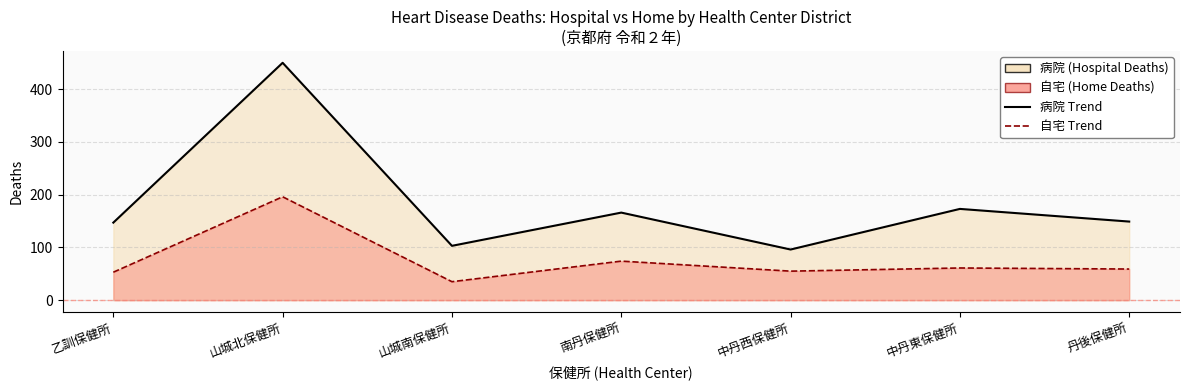

What is the value of the 自宅 line point at the 2nd from the left?

196